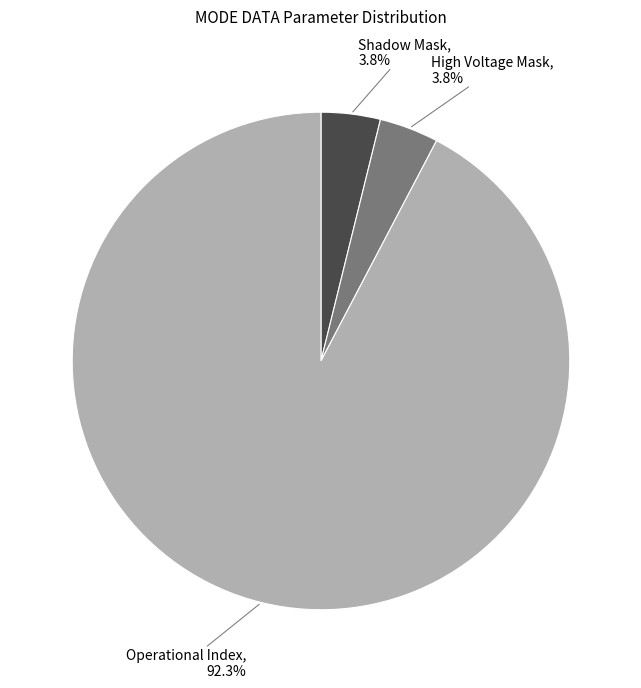

Is there a majority slice in this chart?

Yes